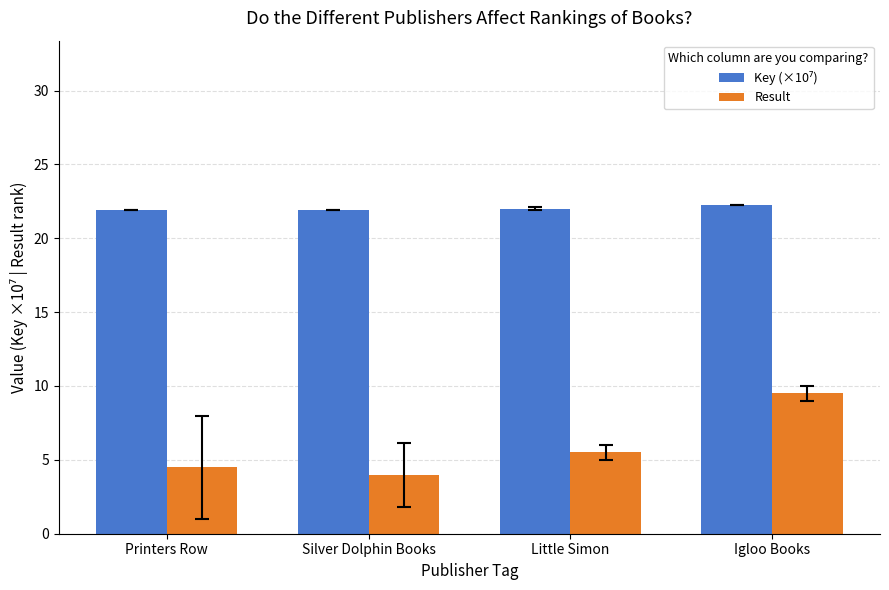

The Result series shows 4.0 at Silver Dolphin Books. True or false?

True